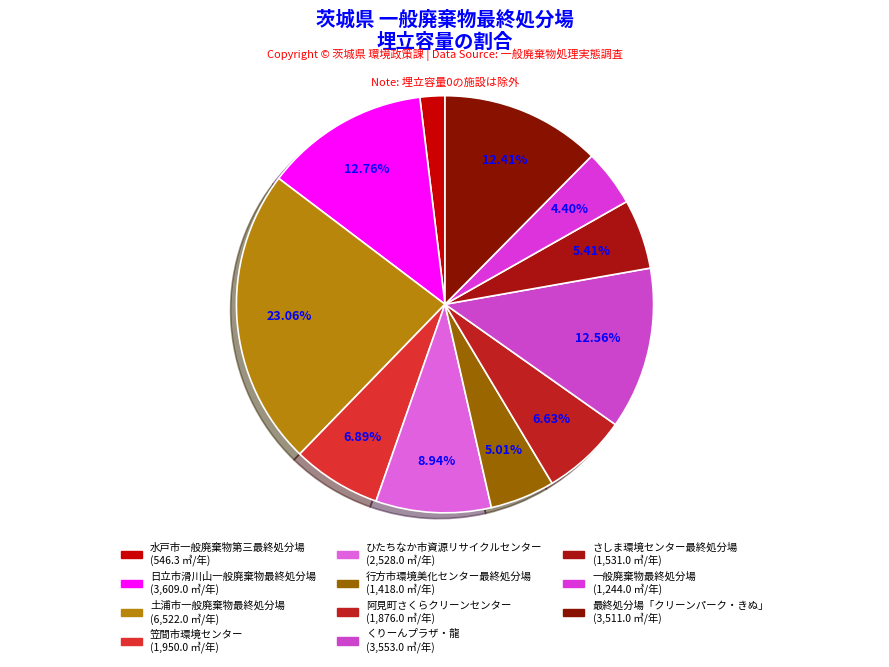

How many slices are in this pie chart?

11